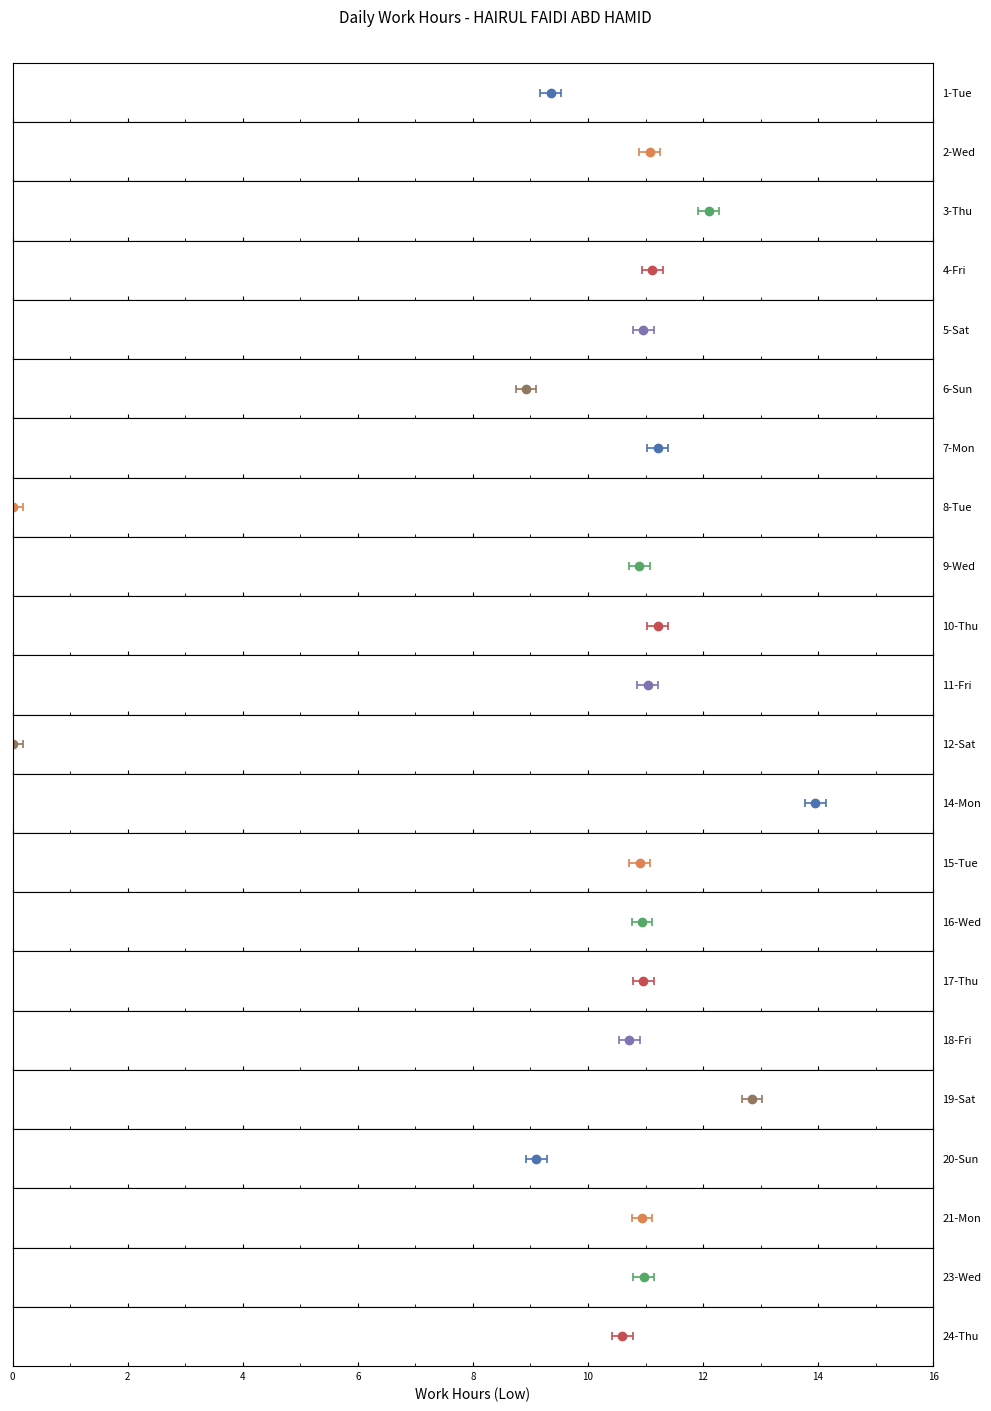

List the labels in order of value, smallest first.

8-Tue, 12-Sat, 6-Sun, 20-Sun, 1-Tue, 24-Thu, 18-Fri, 9-Wed, 15-Tue, 16-Wed, 21-Mon, 5-Sat, 17-Thu, 23-Wed, 11-Fri, 2-Wed, 4-Fri, 7-Mon, 10-Thu, 3-Thu, 19-Sat, 14-Mon